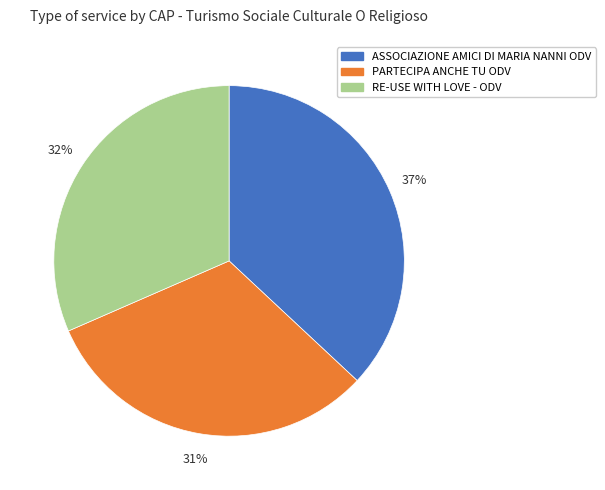

To the nearest percent, what is the combined percentage of RE-USE WITH LOVE - ODV and PARTECIPA ANCHE TU ODV?

63%